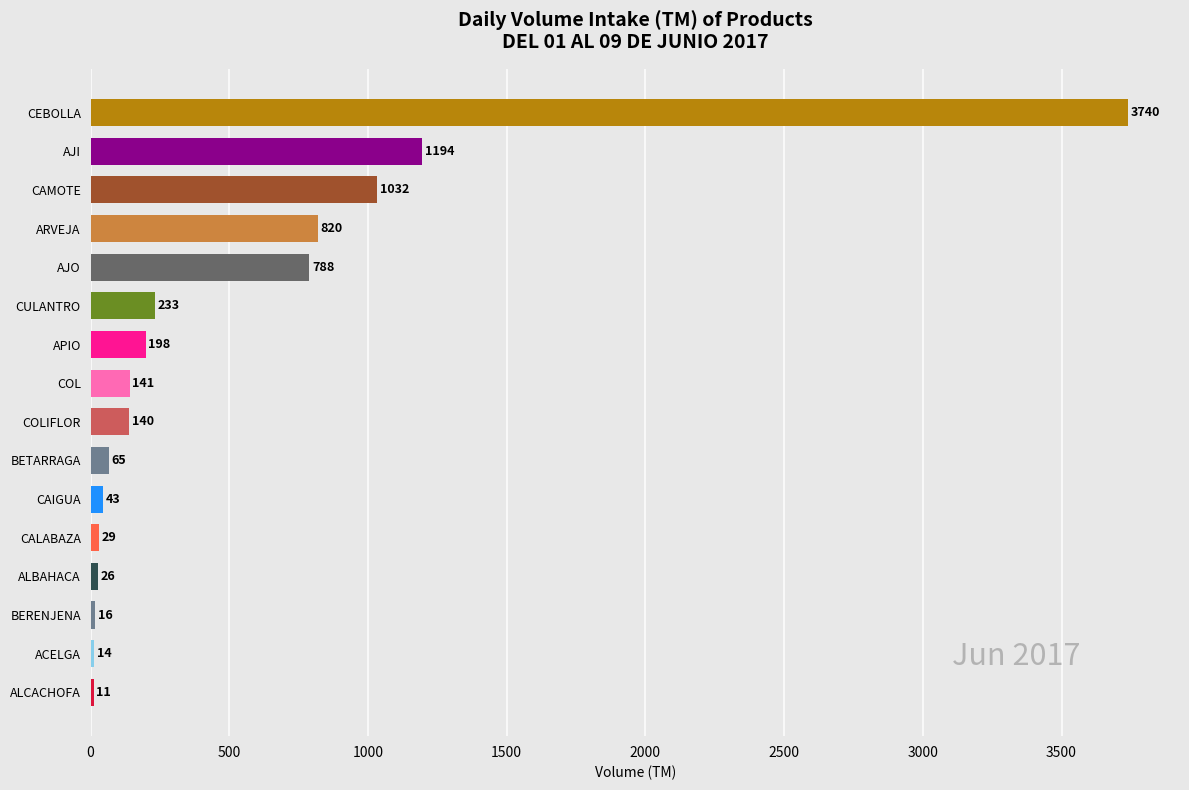

Are the bars grouped side by side (vs. stacked)?

No